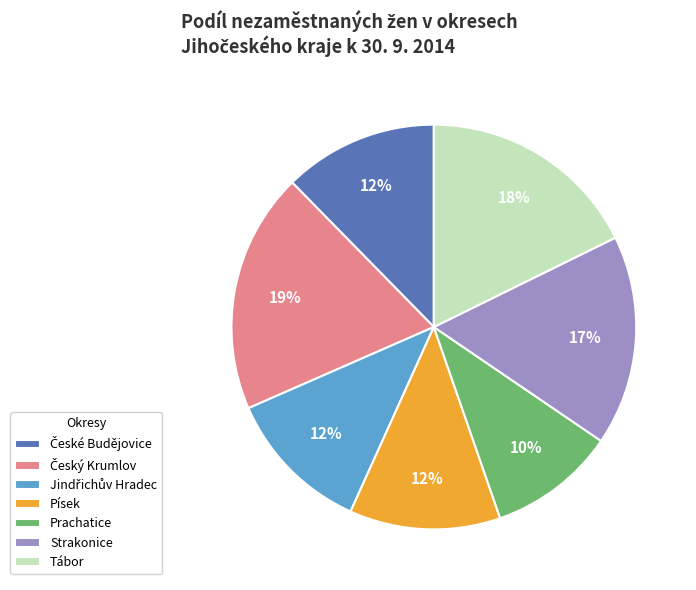

Is Strakonice the majority of the pie?

No